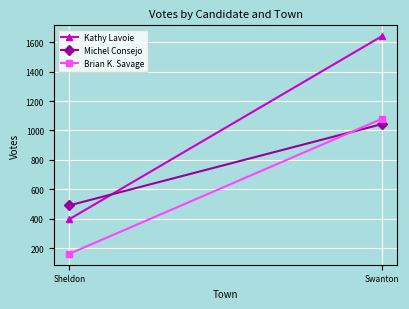

Which category has the highest value in the Michel Consejo series?

Swanton